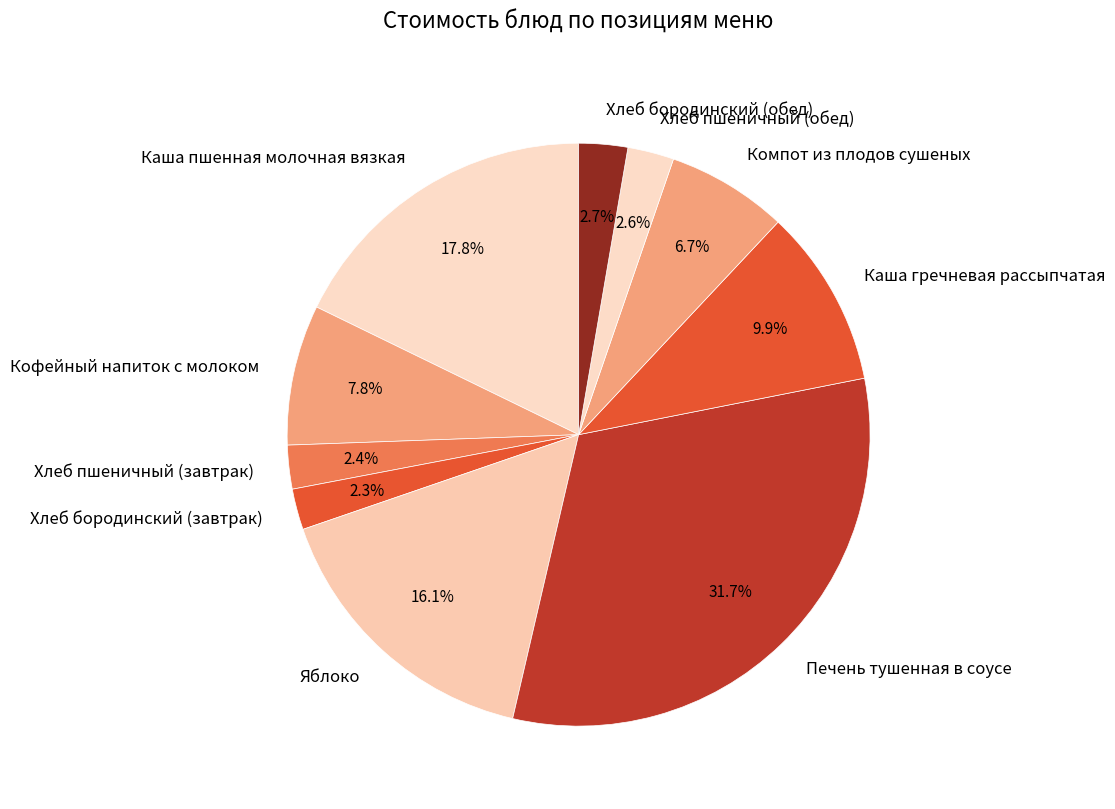

Does Печень тушенная в соусе represent more than half of the total?

No